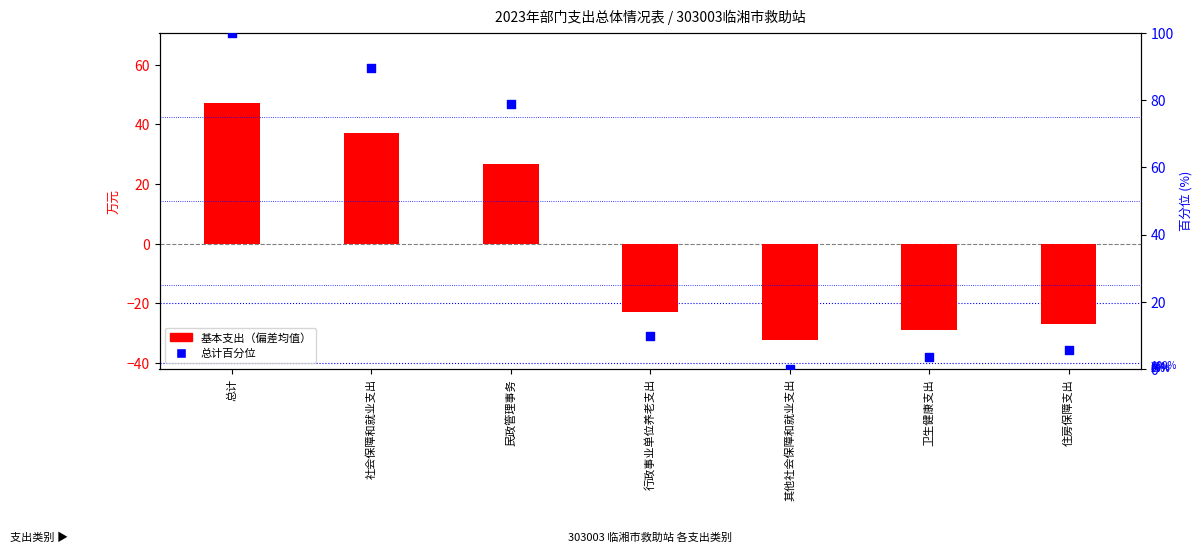

At which category is the sum across all series the highest?

总计